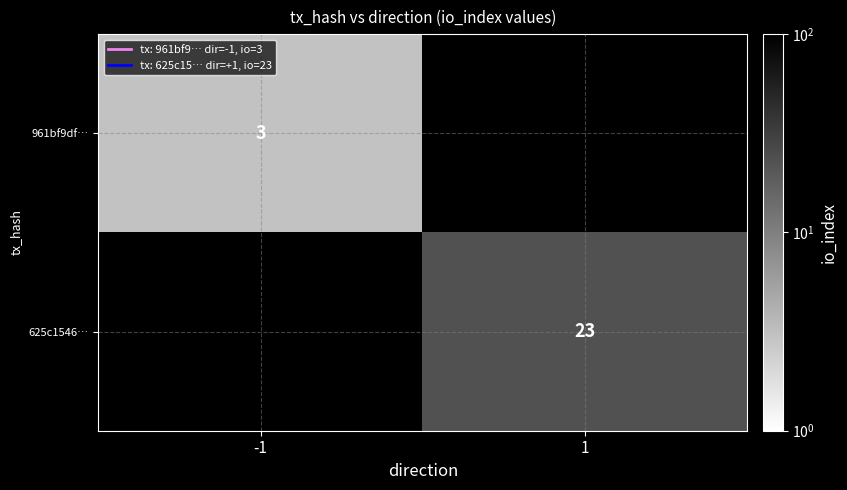

Which label corresponds to the smallest value in the chart?

-1